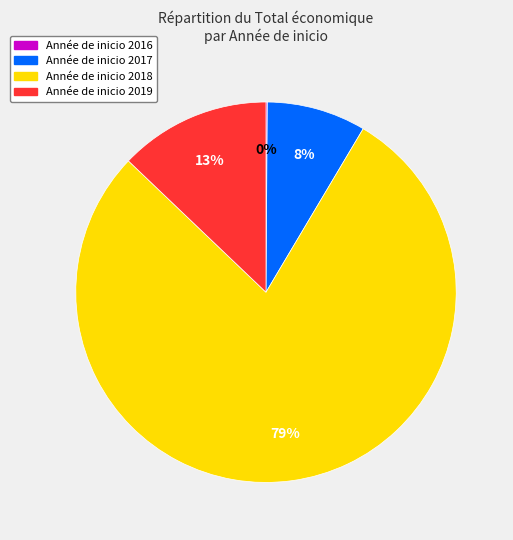

To the nearest percent, what is the average slice percentage?

25%